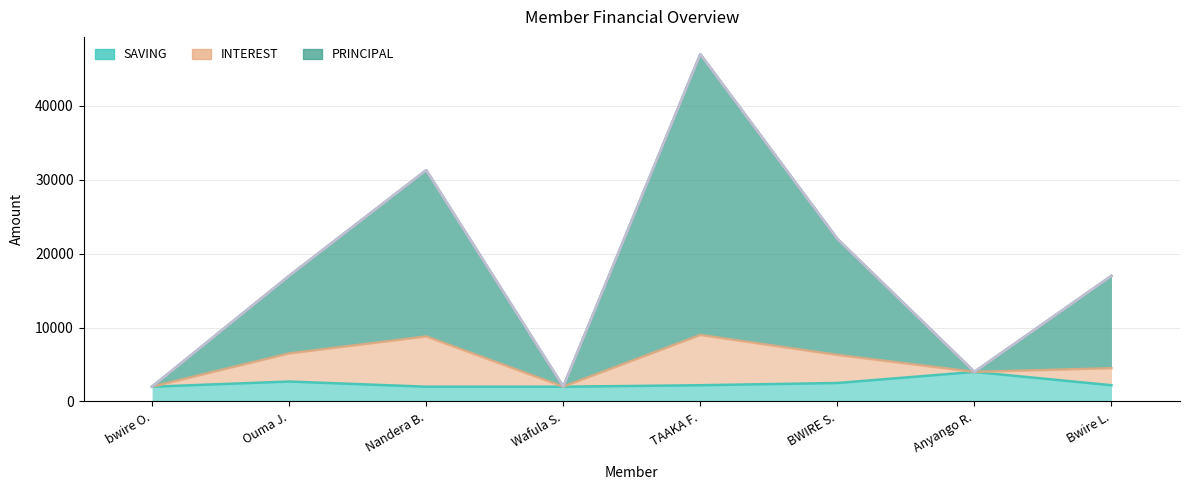

At which category does SAVING reach its first local peak?

Ouma John